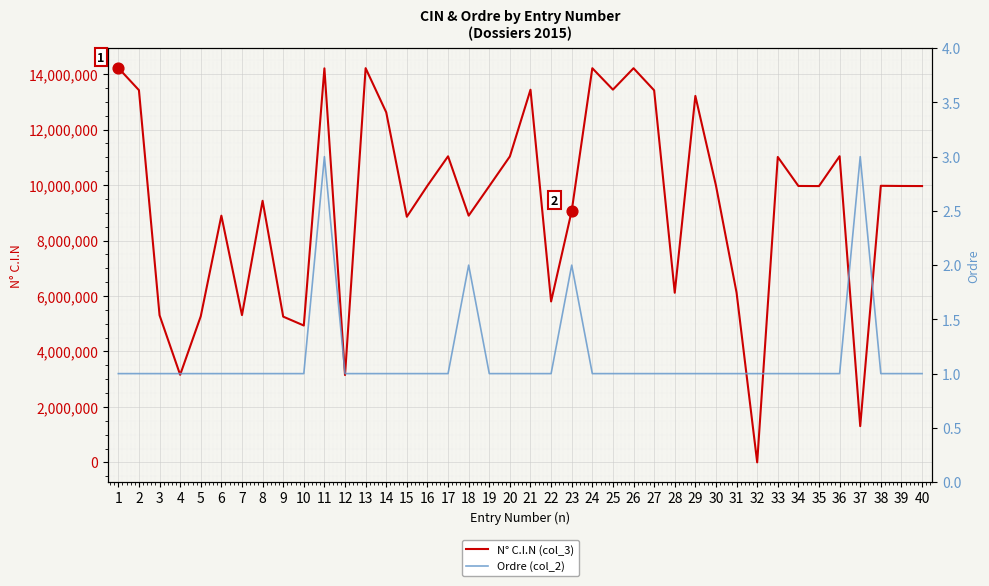

What are all the series names shown in the legend?

N° C.I.N (col_3), Ordre (col_2)